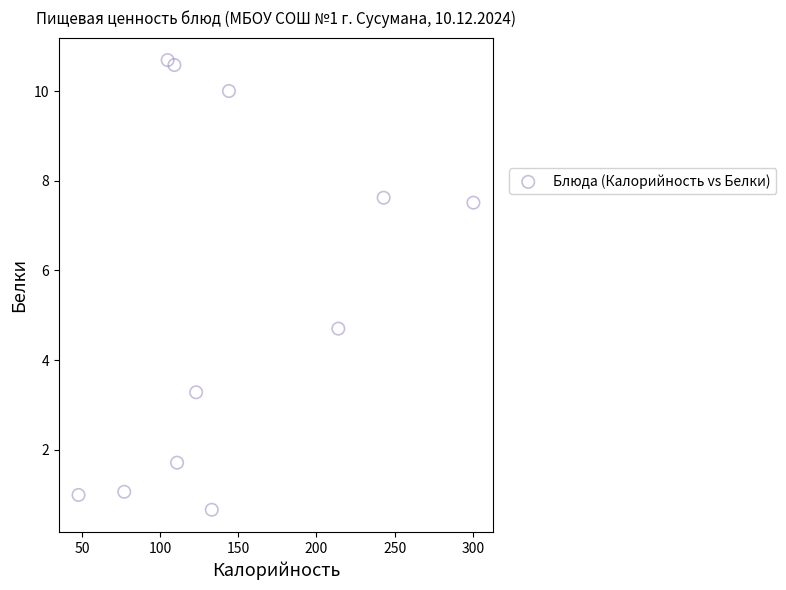

What Y value in the scatter plot is closest to 5?

4.7